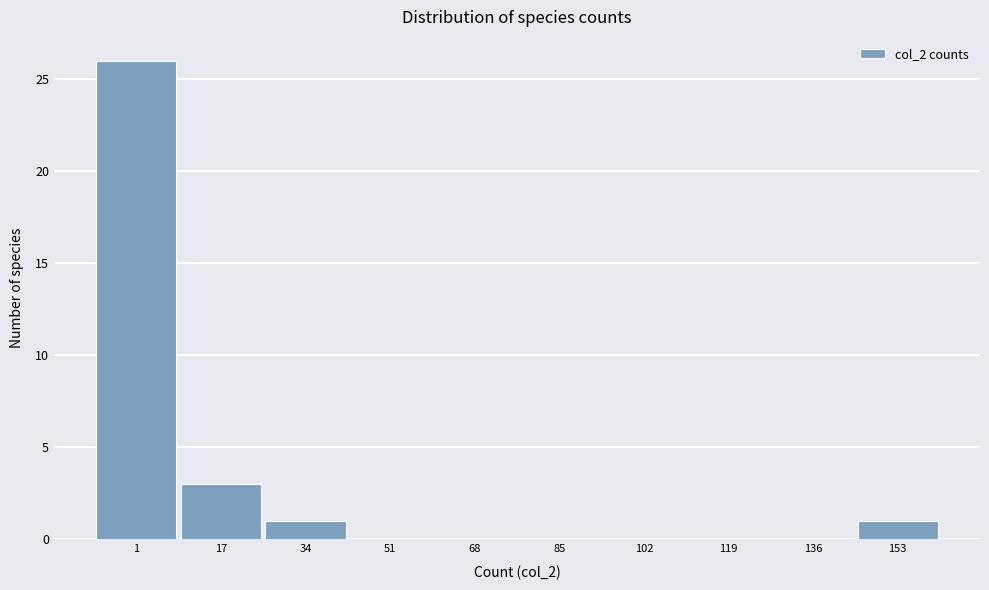

True or false: the data shows 0 at 51.

True